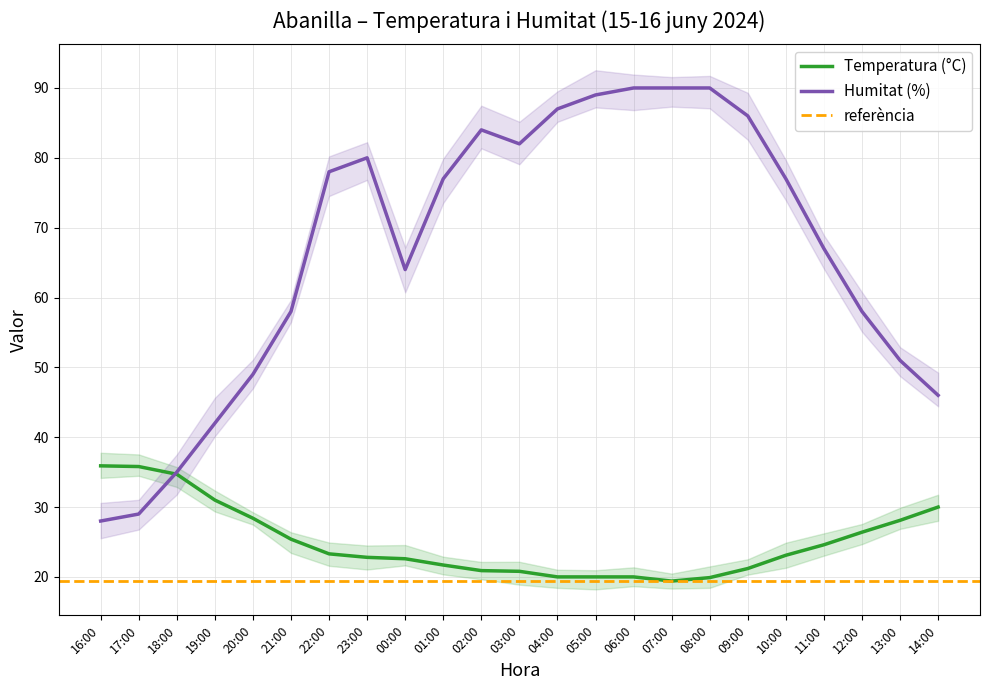

What position from the left is 22:00?

7